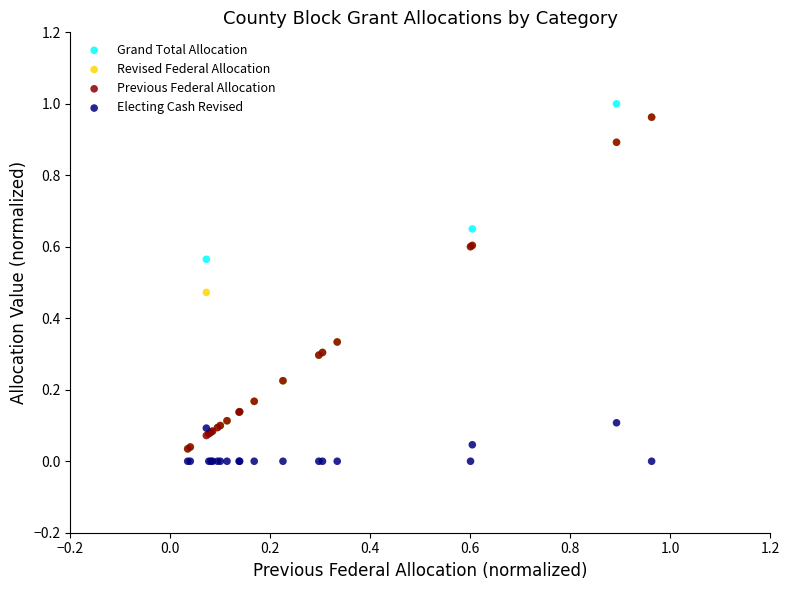

What are all the series names shown in the legend?

Grand Total Allocation, Revised Federal Allocation, Previous Federal Allocation, Electing Cash Revised